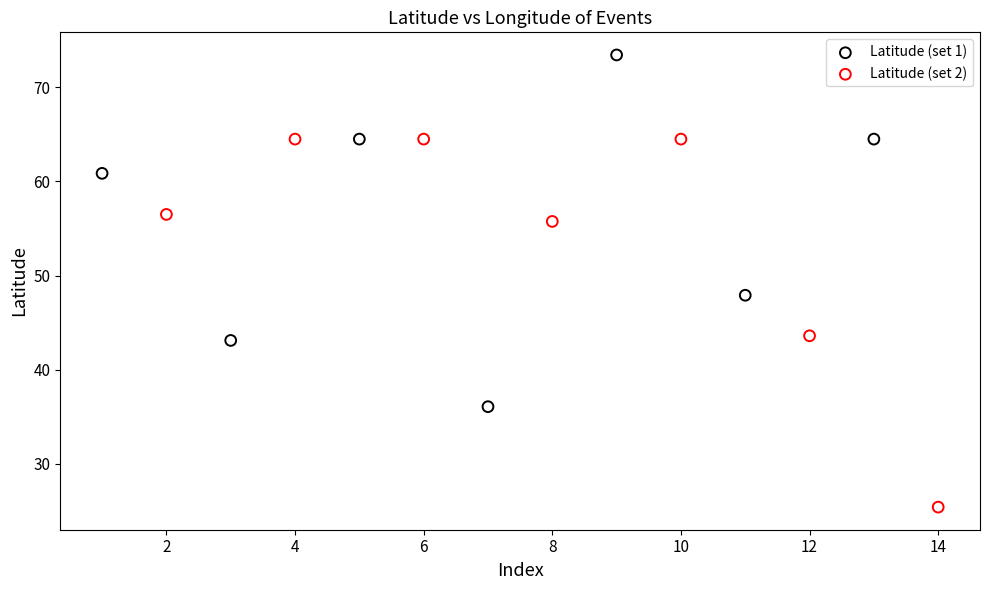

Which series contains the lowest Y value?

Latitude (set 2)